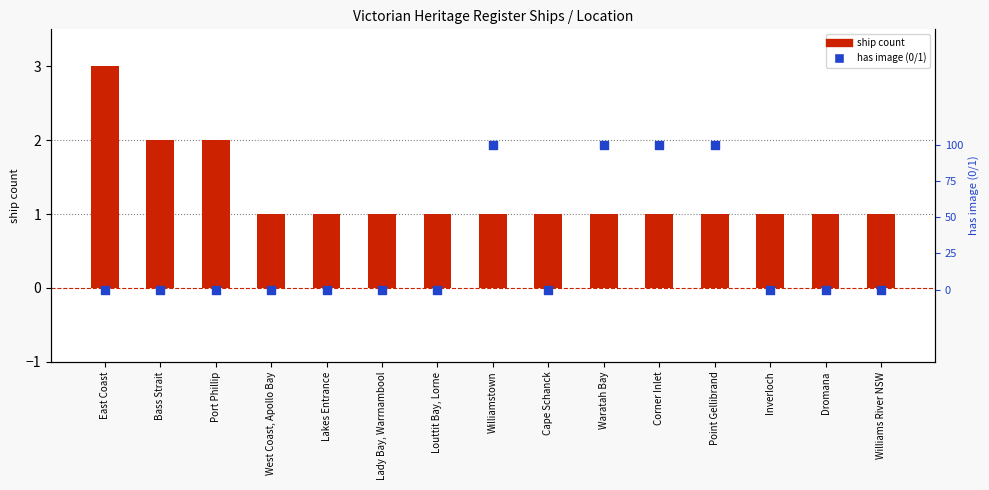

Which series contains the lowest Y value?

has image (0/1)